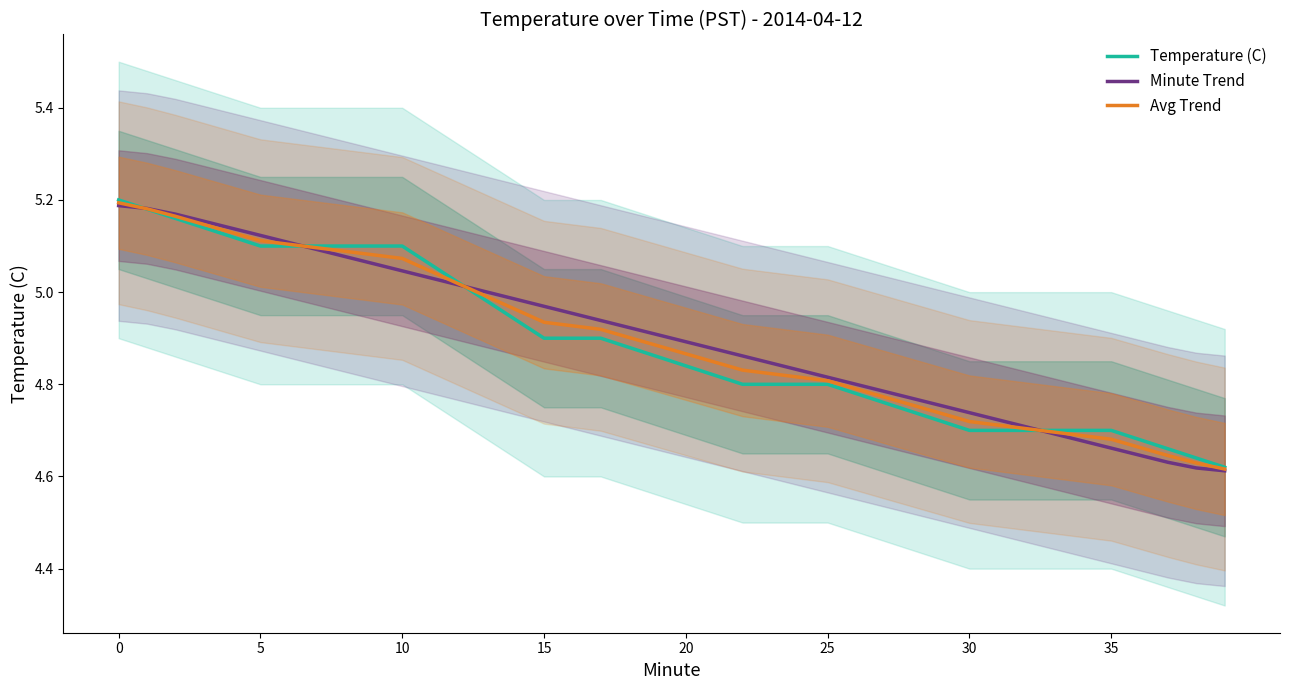

What is the sum of the Temperature (C) values at 32 and 34?

9.4